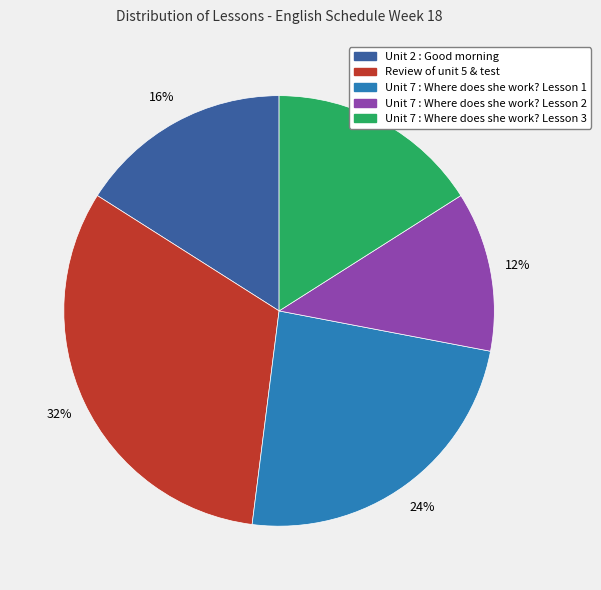

Which slice is the largest?

Review of unit 5 & test